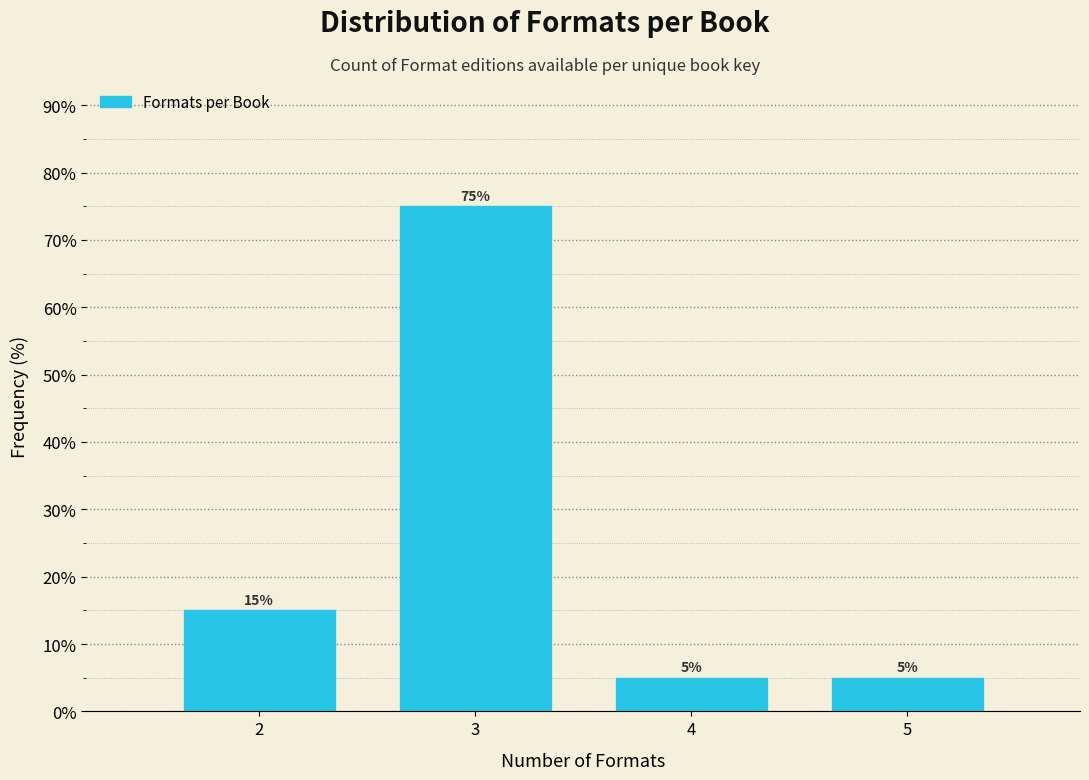

Reading left to right, list all the values displayed in this chart.

2=15	3=75	4=5	5=5